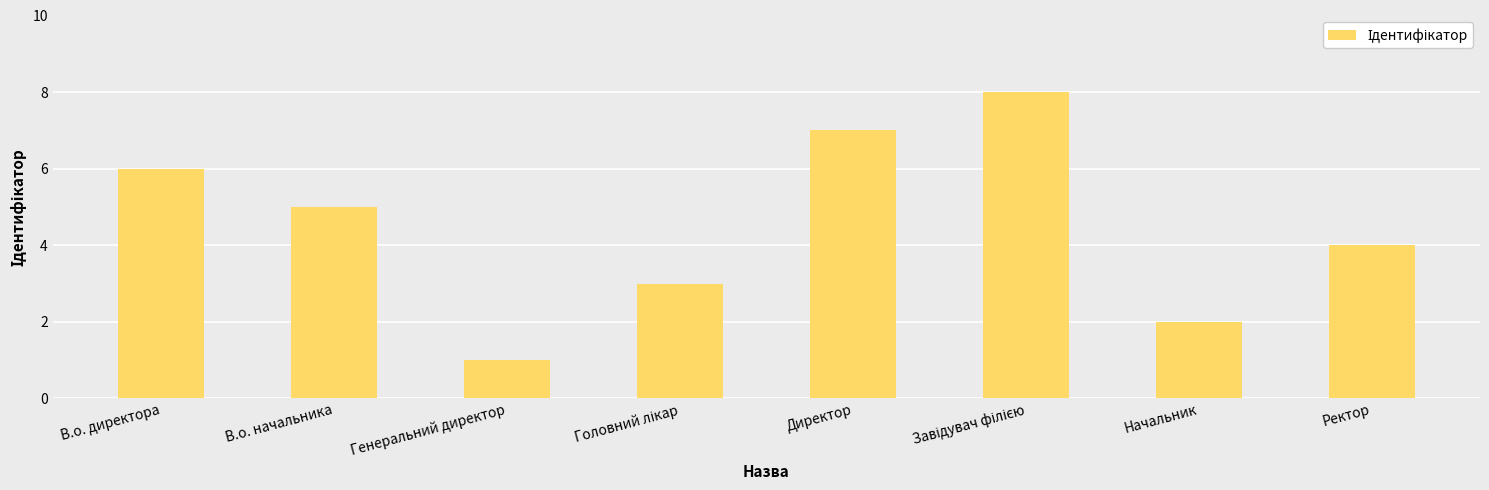

What is the value of the 1st bar from the left?

6